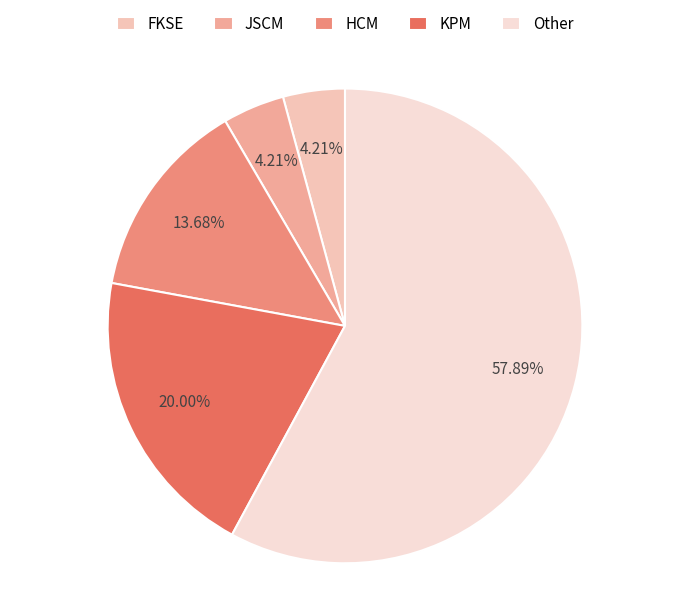

To the nearest percent, what portion does HCM represent?

14%